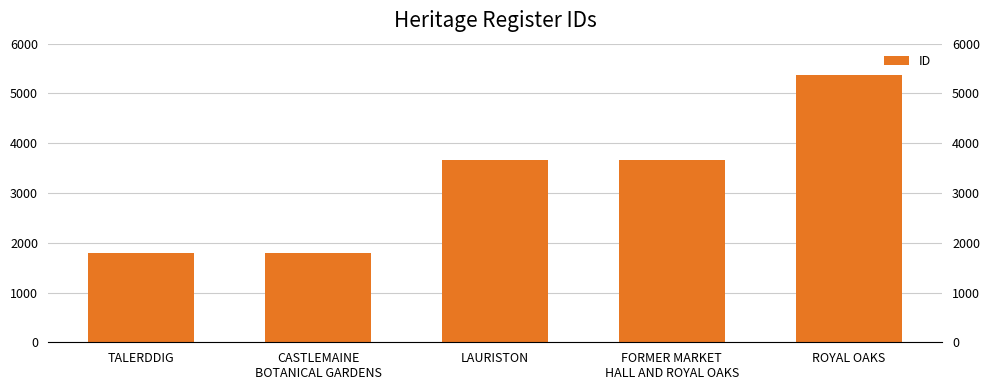

Reading left to right, what are all the values shown in this chart?

1790	1791	3662	3664	5378